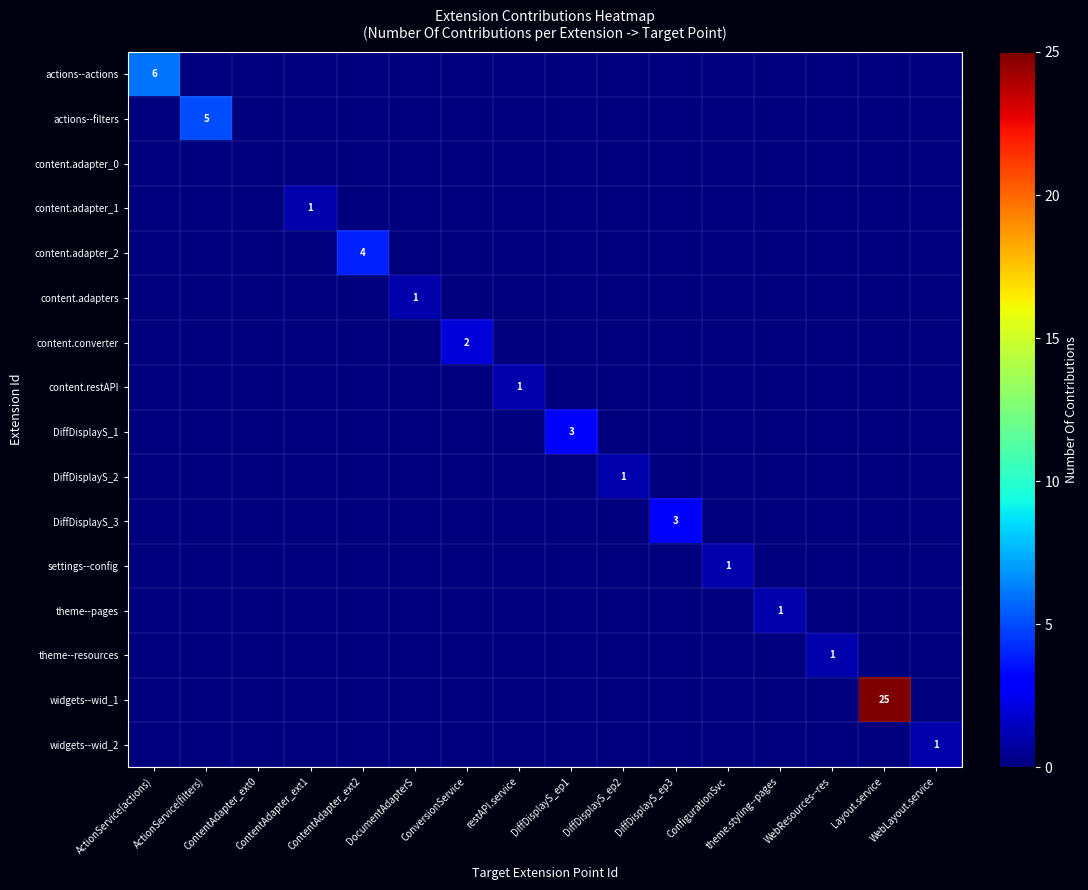

What is the difference between the maximum and minimum values in the theme--resources series?

1